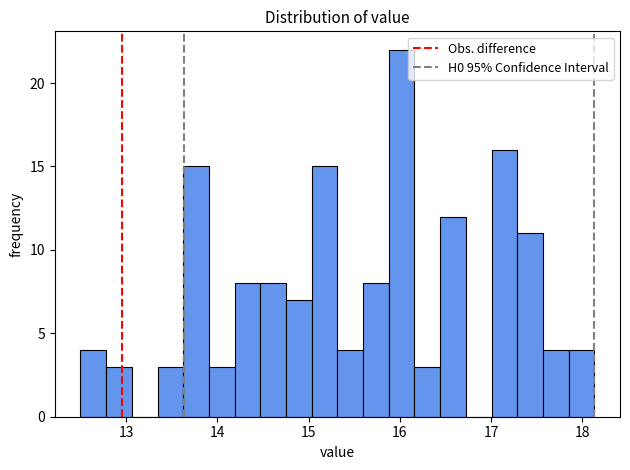

Around what value on the x-axis is the tallest bar? Give the approximate position of its centre, as read against the axis.

16.0